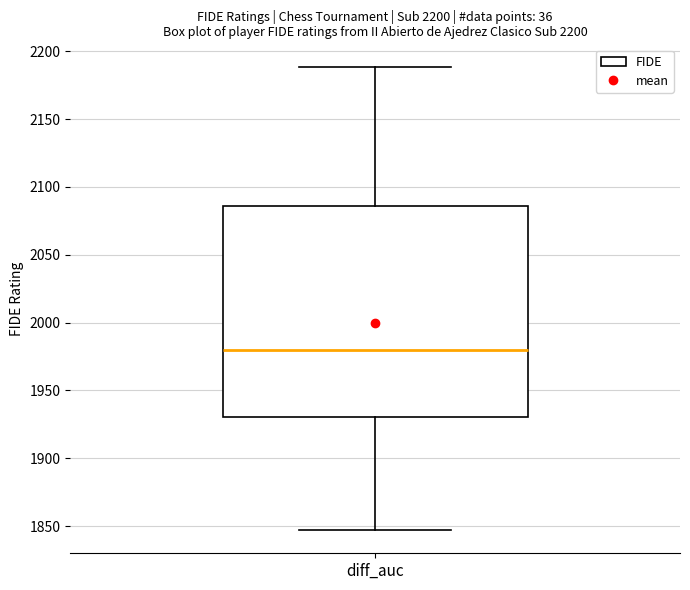

Where does the upper whisker of the box for diff_auc end on the y-axis? The values are not printed on the chart, so give them approximately, as read against the axis.

2190